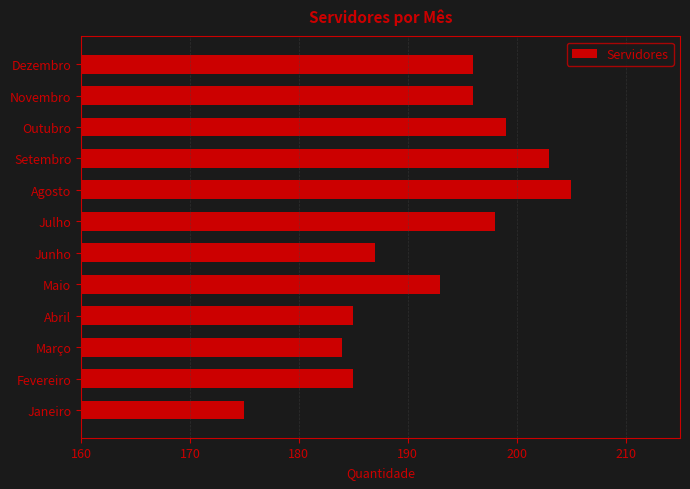

What is the ratio of the value at Fevereiro to the value at Dezembro?

0.9